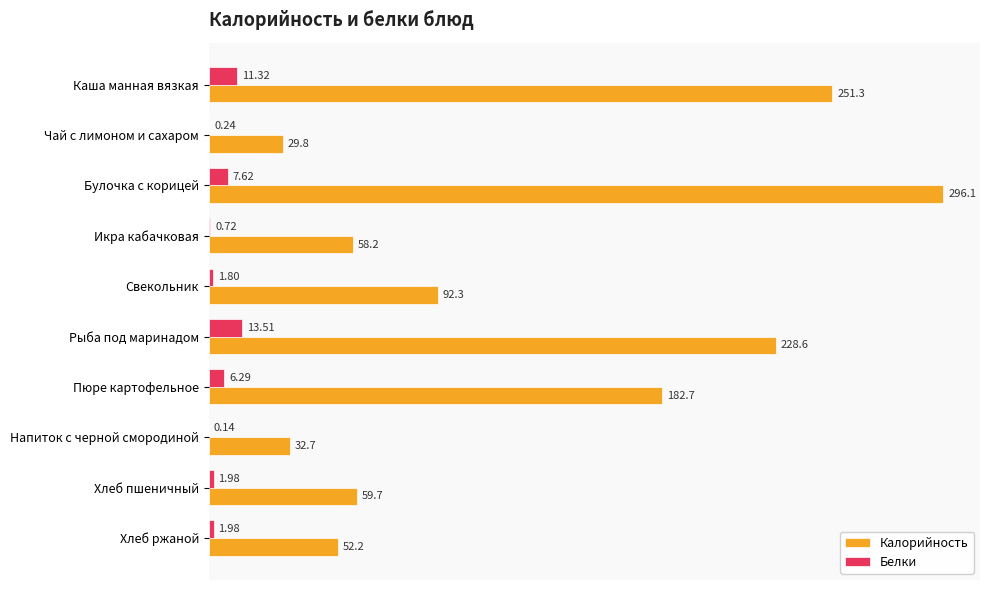

Where is Белки nearest to the value 6?

Пюре картофельное